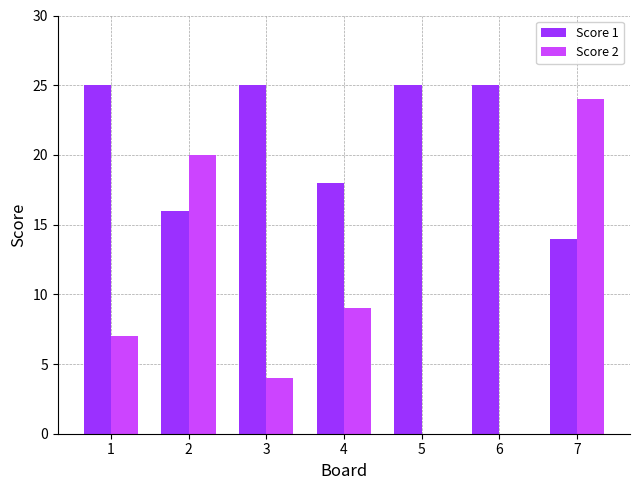

What are all the series names shown in the legend?

Score 1, Score 2